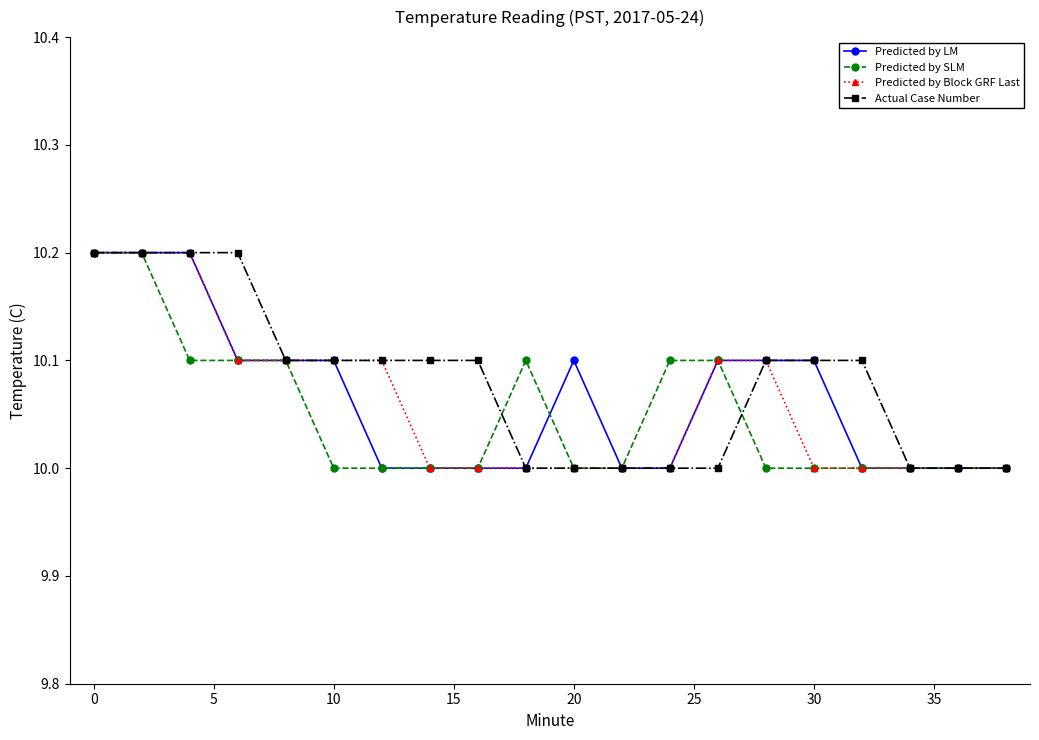

What is the value of the Predicted by LM point at the 4th from the left?

10.1